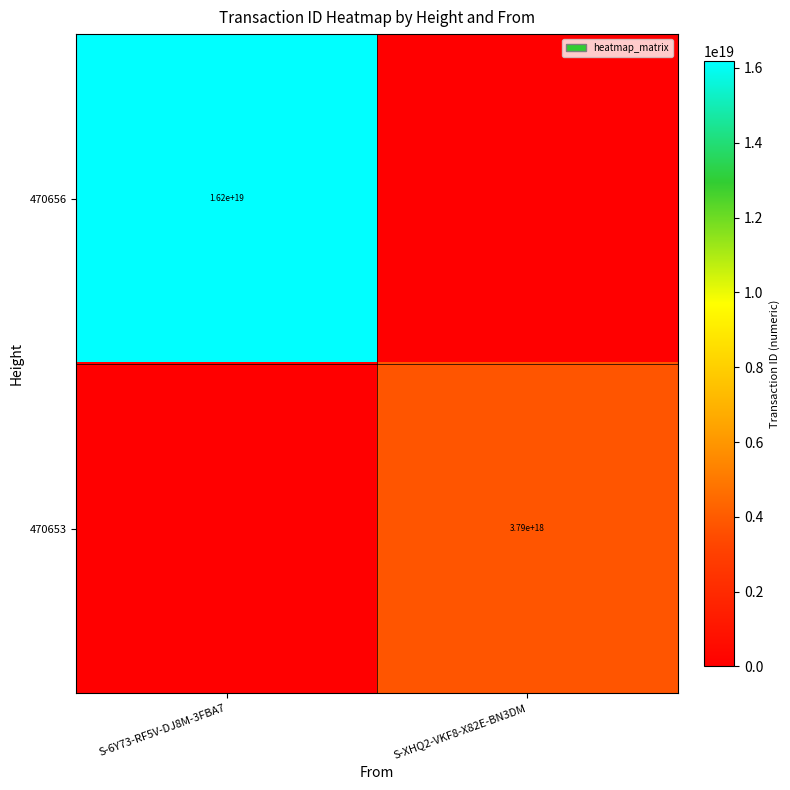

Between S-XHQ2-VKF8-X82E-BN3DM and S-6Y73-RF5V-DJ8M-3FBA7, which is larger?

S-6Y73-RF5V-DJ8M-3FBA7